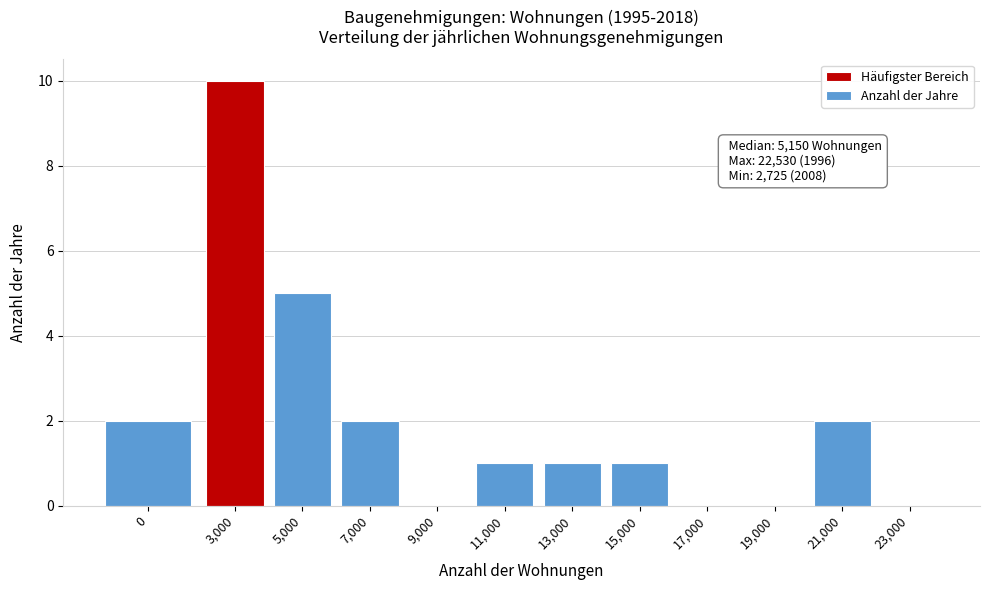

Reading left to right, list all the values displayed in this chart.

0=2	3,000=10	5,000=5	7,000=2	9,000=0	11,000=1	13,000=1	15,000=1	17,000=0	19,000=0	21,000=2	23,000=0